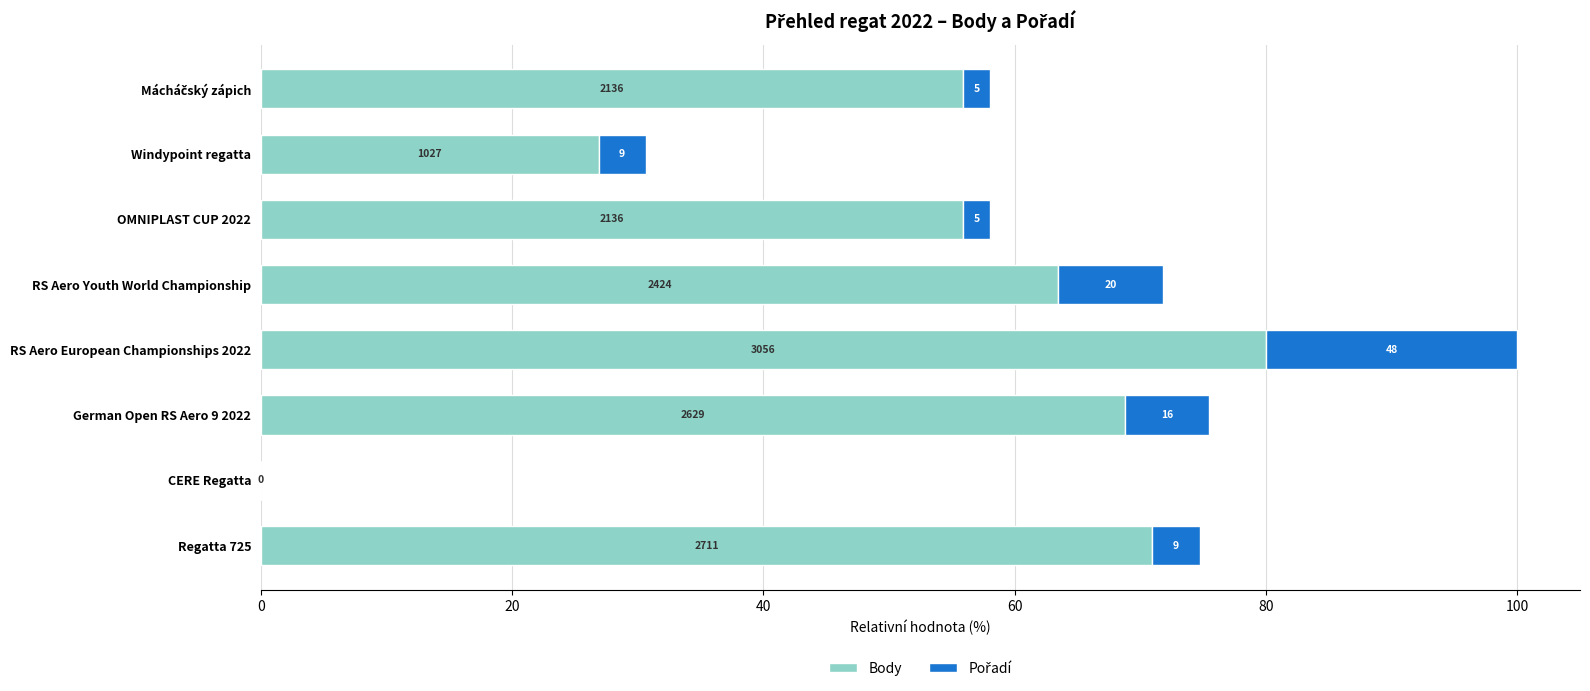

List the series in order of their overall mean, highest first.

Body, Pořadí